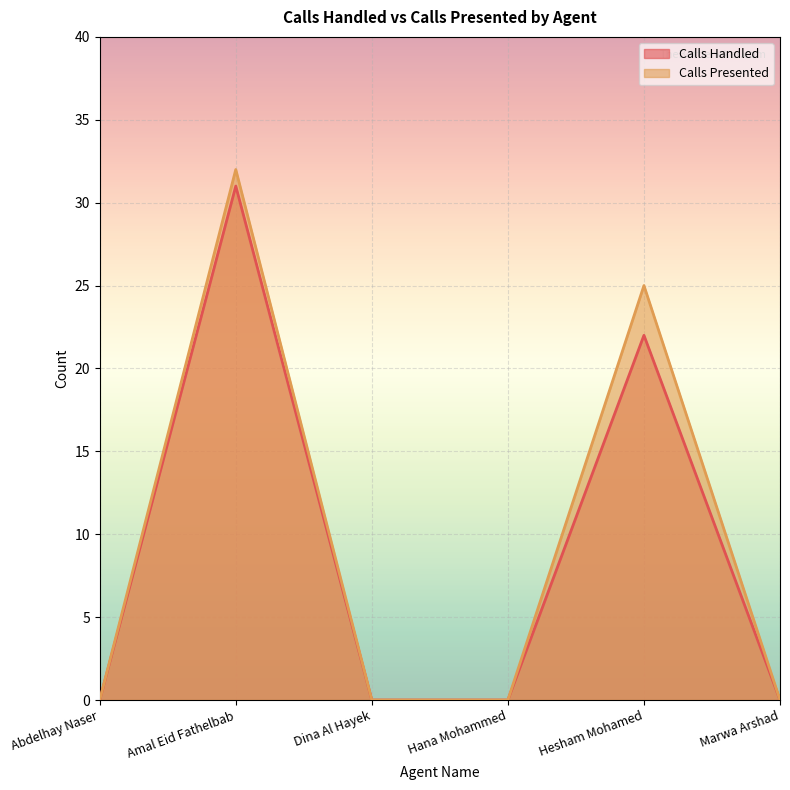

Reading right to left, what are all the values shown in this chart?

Calls Handled: Marwa Arshad=0	Hesham Mohamed=22	Hana Mohammed=0	Dina Al Hayek=0	Amal Eid Fathelbab=31	Abdelhay Naser=0
Calls Presented: Marwa Arshad=0	Hesham Mohamed=25	Hana Mohammed=0	Dina Al Hayek=0	Amal Eid Fathelbab=32	Abdelhay Naser=0